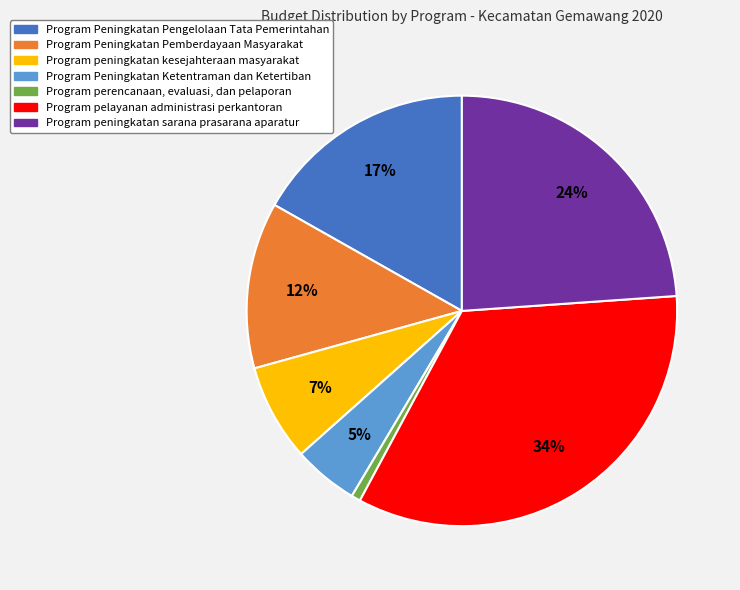

Which has a higher value, Program Peningkatan Pengelolaan Tata Pemerintahan or Program peningkatan kesejahteraan masyarakat?

Program Peningkatan Pengelolaan Tata Pemerintahan